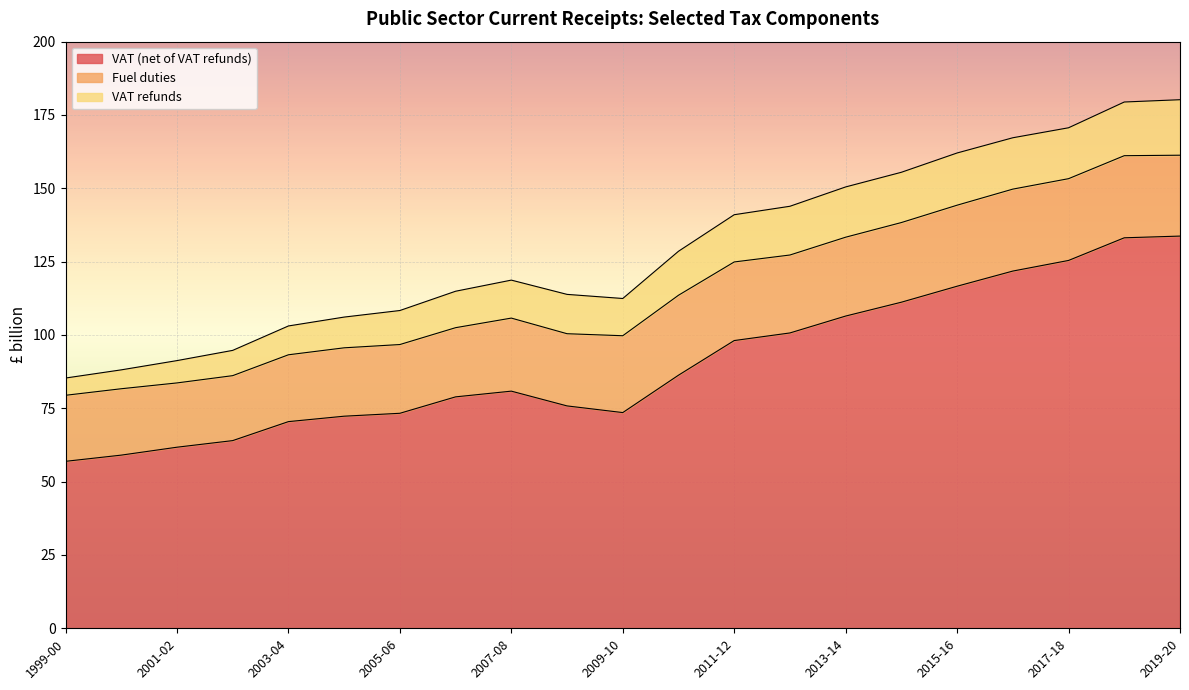

What is the total value across all series at 2000-01?

88.1